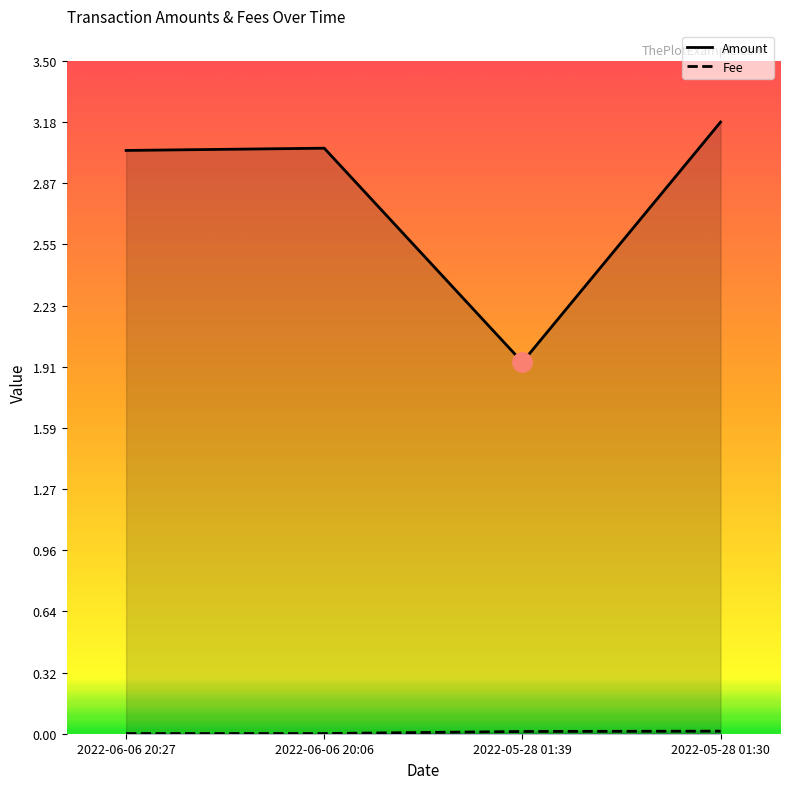

At which label does Amount reach its peak?

2022-05-28 01:30